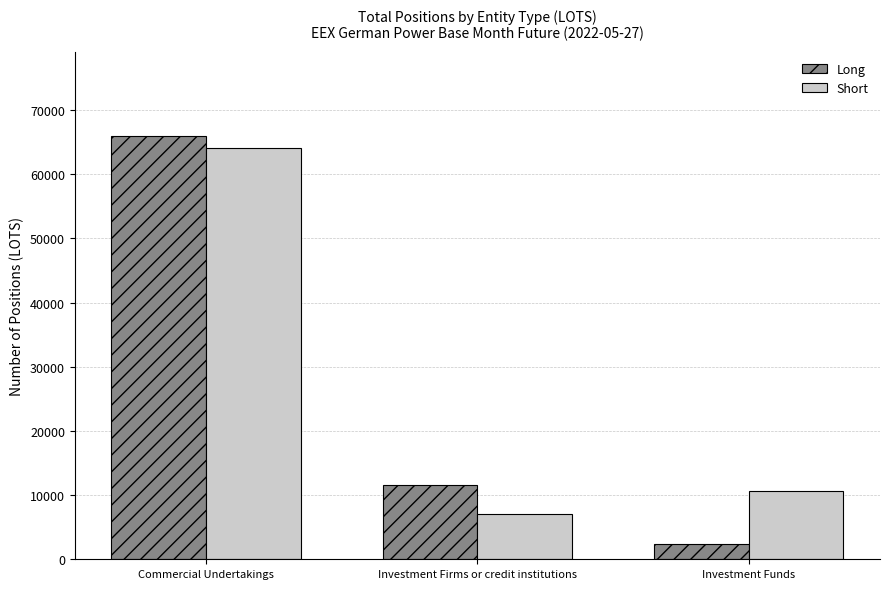

What is the label of the 2nd bar from the left?

Investment Firms or credit institutions